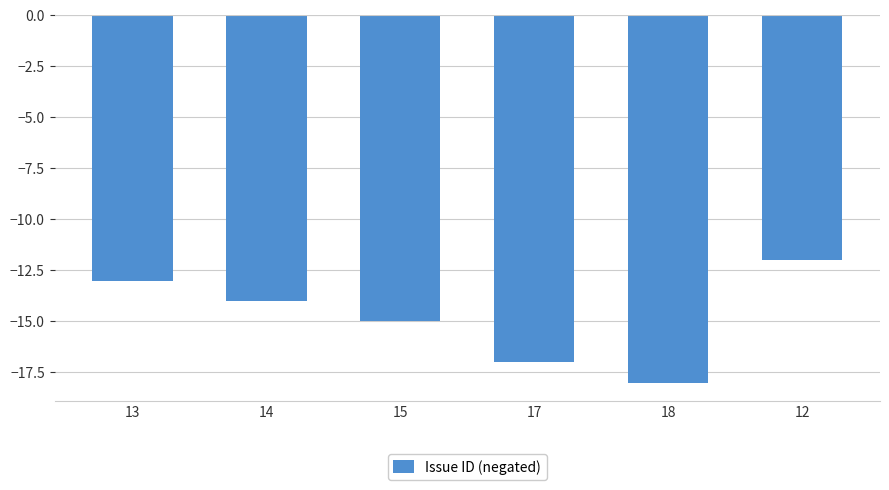

What is the label of the 2nd bar from the right?

18